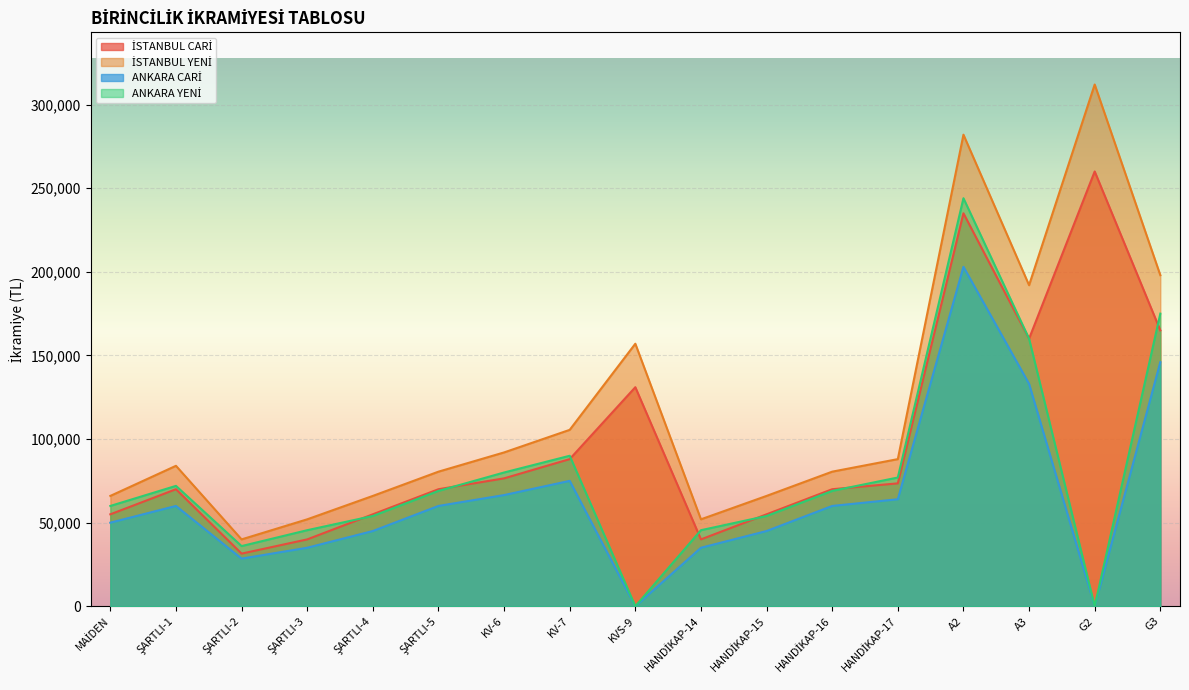

Which series changed the most between ŞARTLI-5 and KV-6?

İSTANBUL YENİ